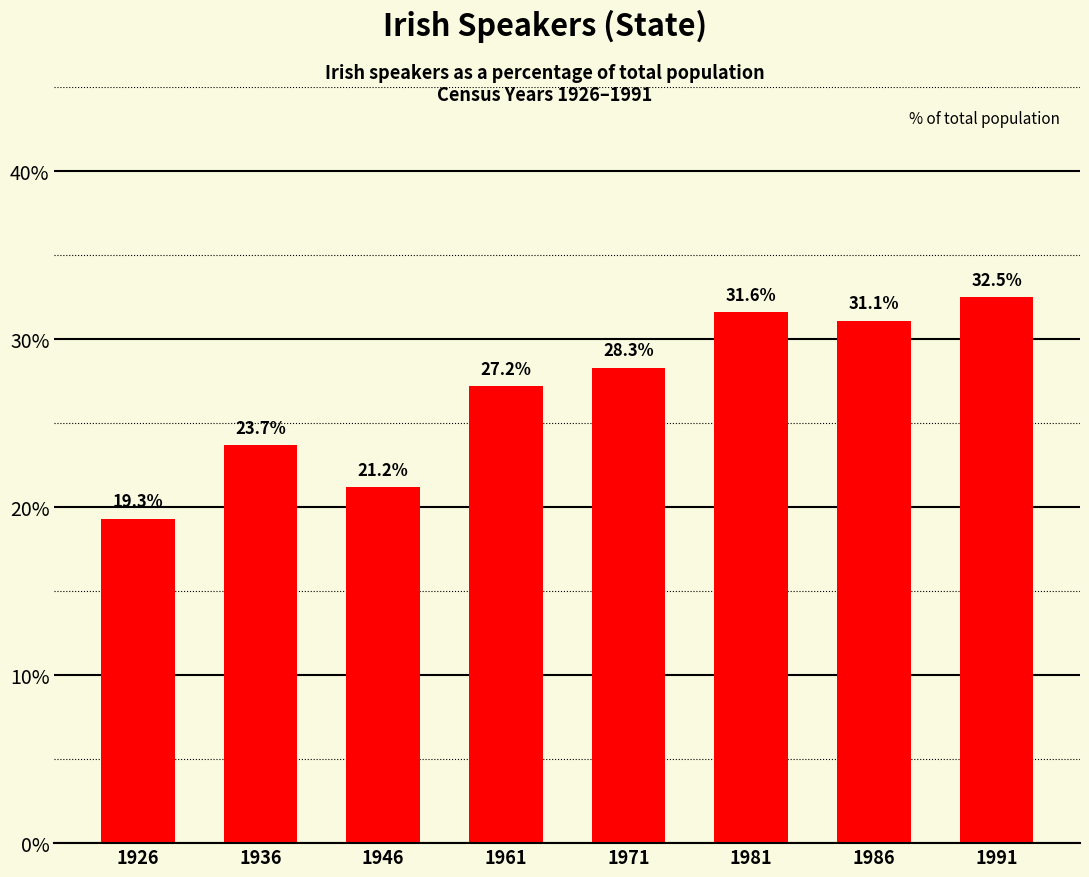

How many bars are there in total?

8